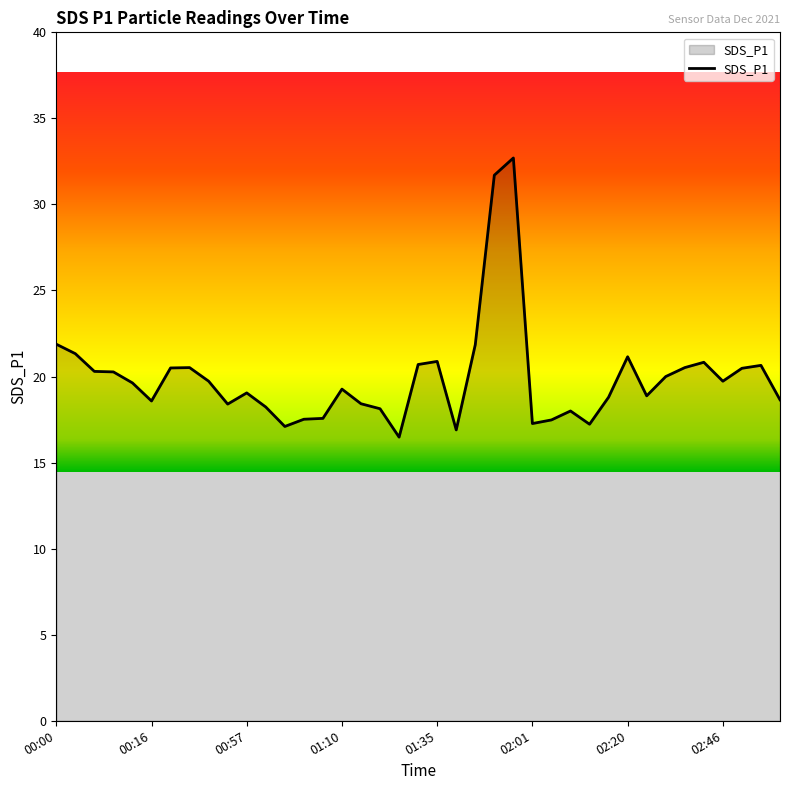

What is the greatest value displayed?

32.7